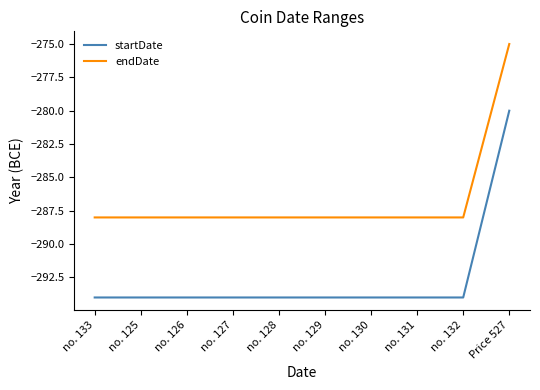

At which label is endDate closest to -281?

Price 527